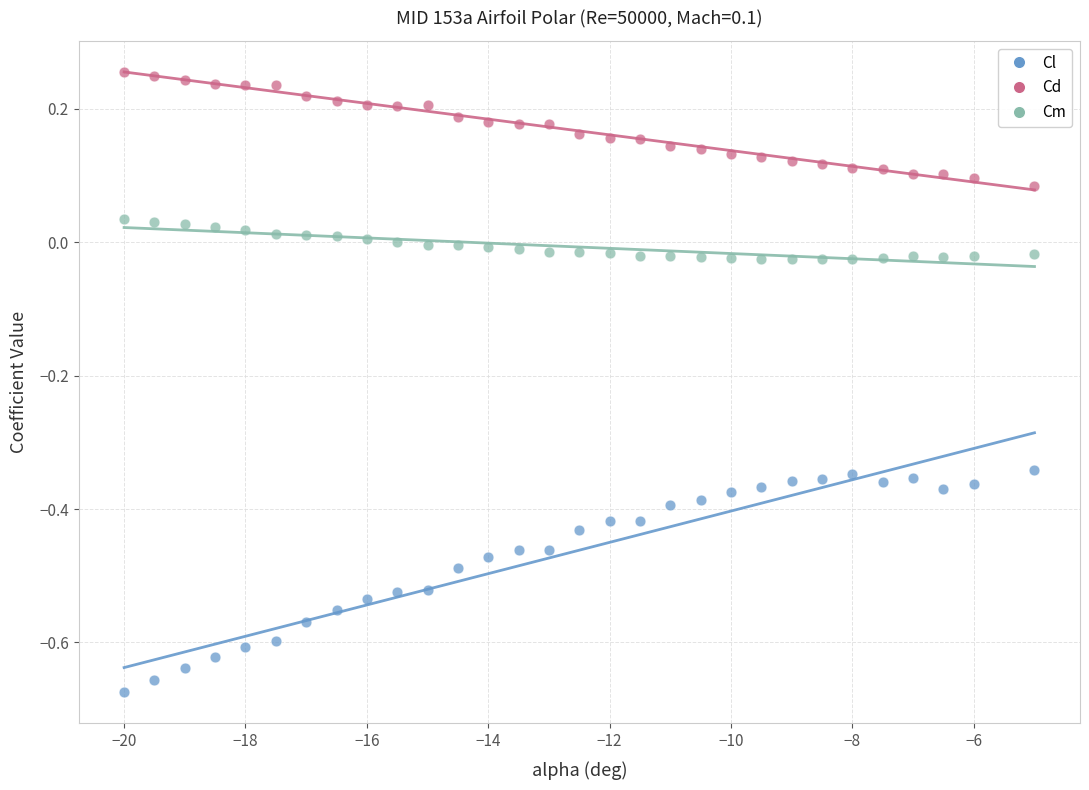

Across all data points, what is the range of Y values (max minus min)?

0.9